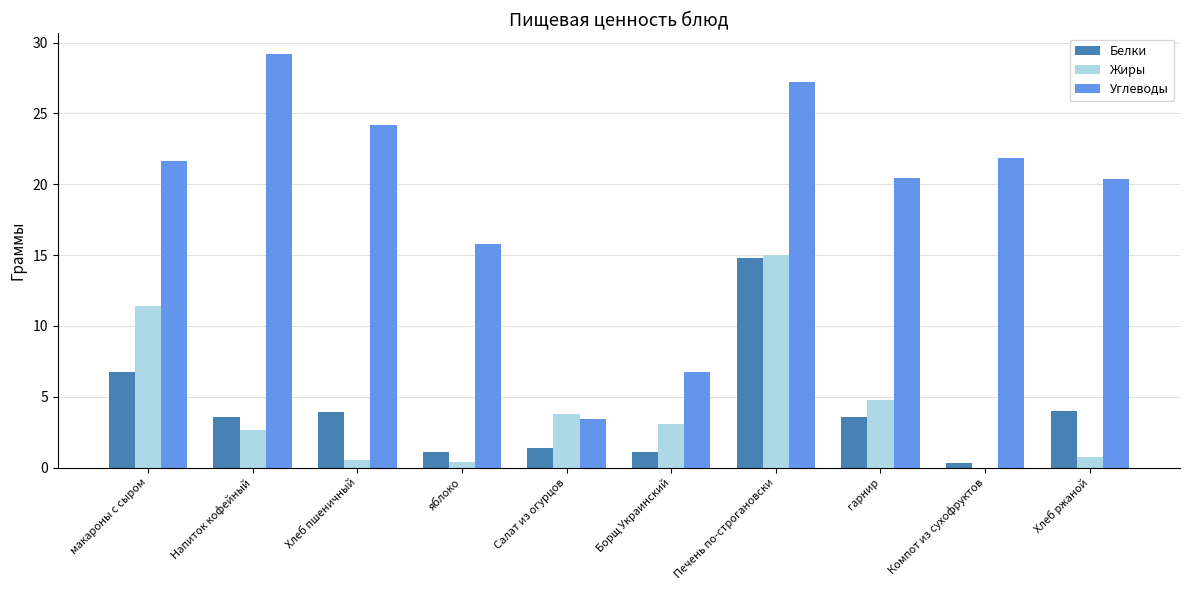

Where does the Жиры series first go above 3?

макароны с сыром